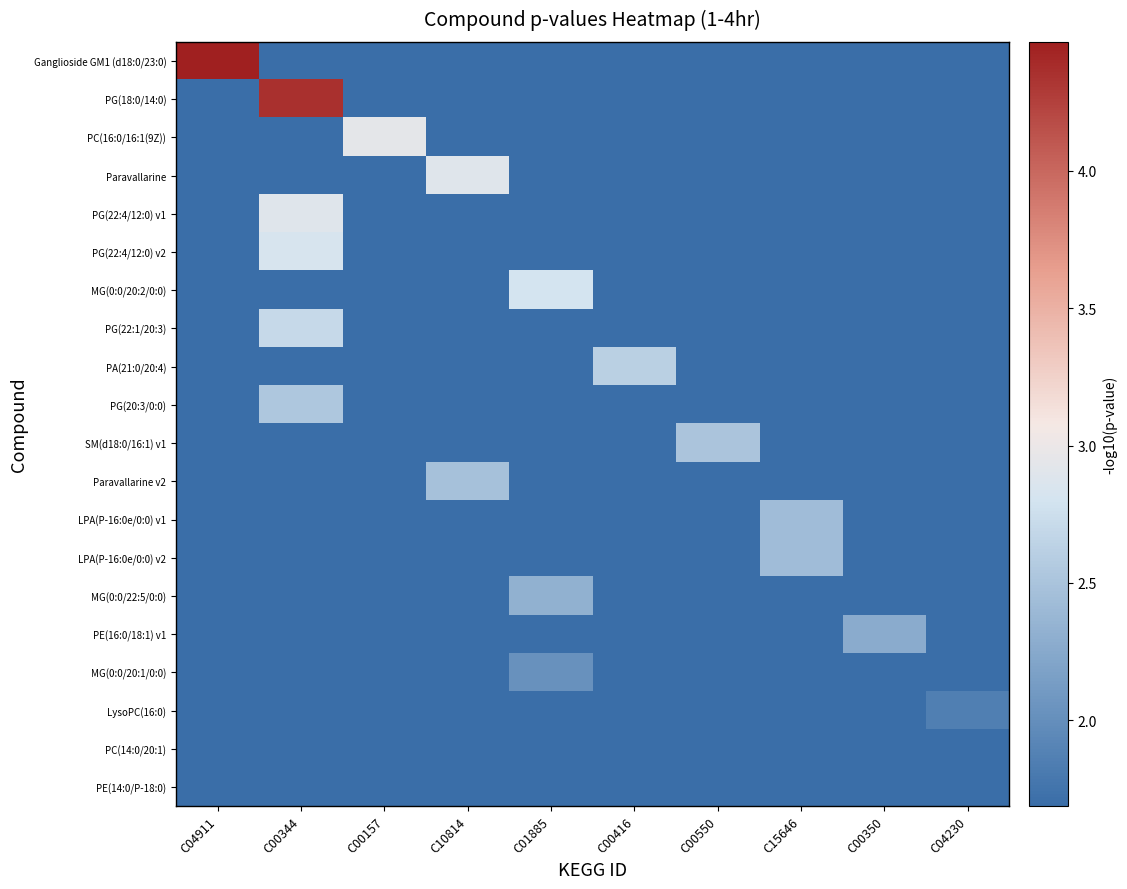

Which series has the largest range (max minus min)?

Ganglioside GM1 (d18:0/23:0)